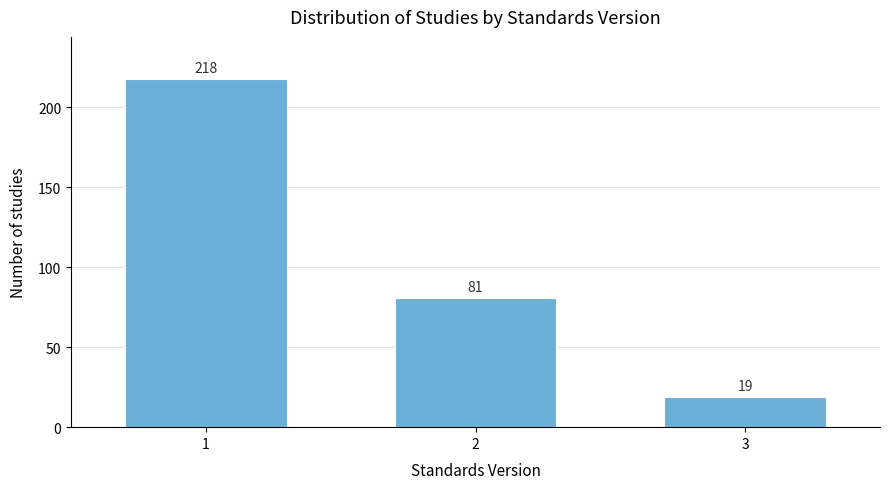

Reading left to right, list all the values displayed in this chart.

1=218	2=81	3=19